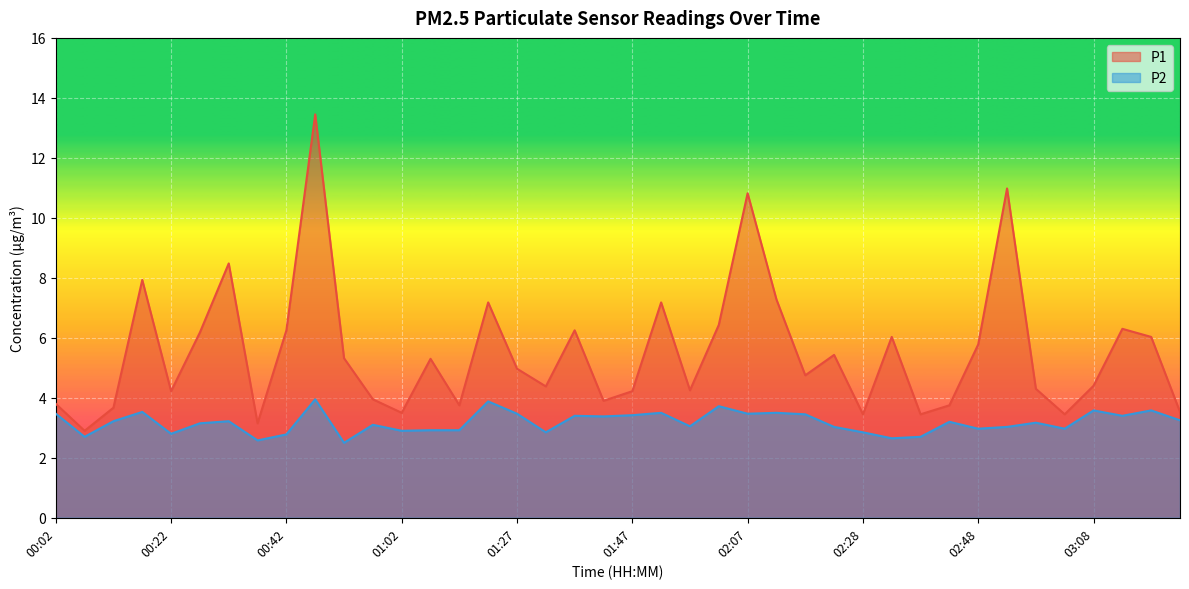

At which label does P1 first exceed 4?

00:17